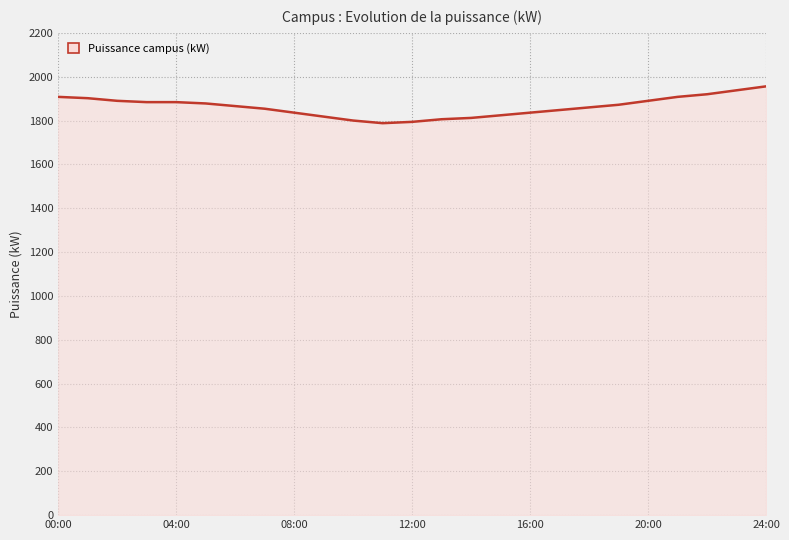

What is the difference between the maximum and minimum values?

168